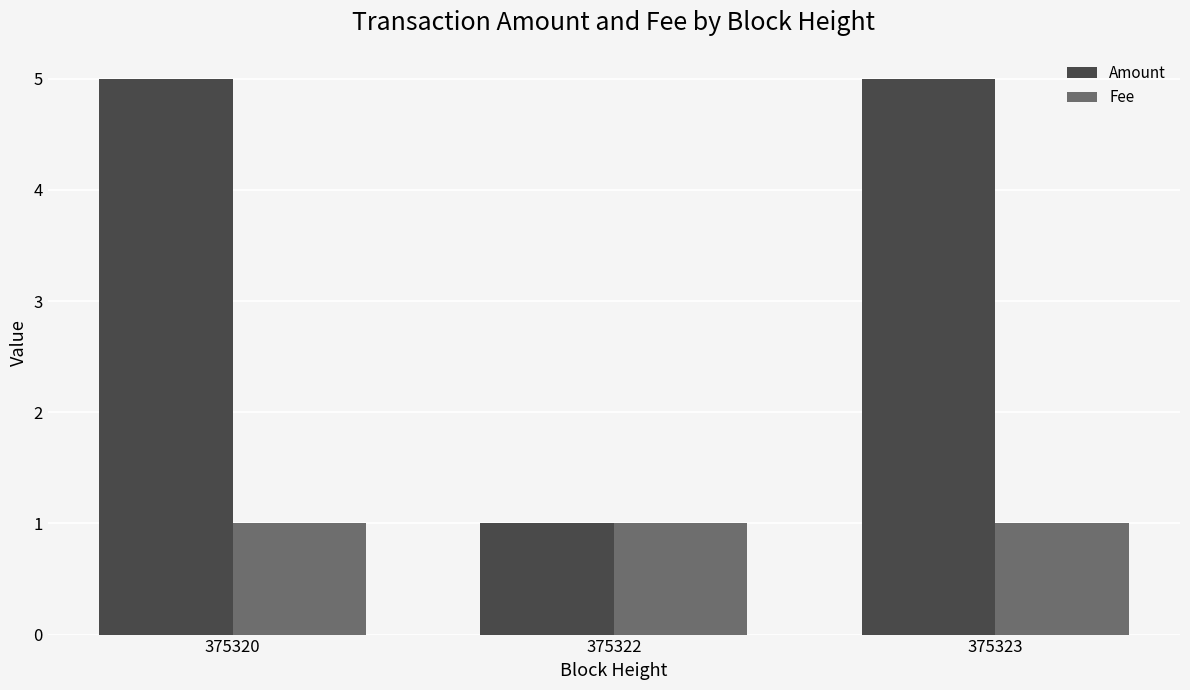

Reading left to right, list all the values displayed in this chart.

Amount: 375320=5	375322=1	375323=5
Fee: 375320=1	375322=1	375323=1